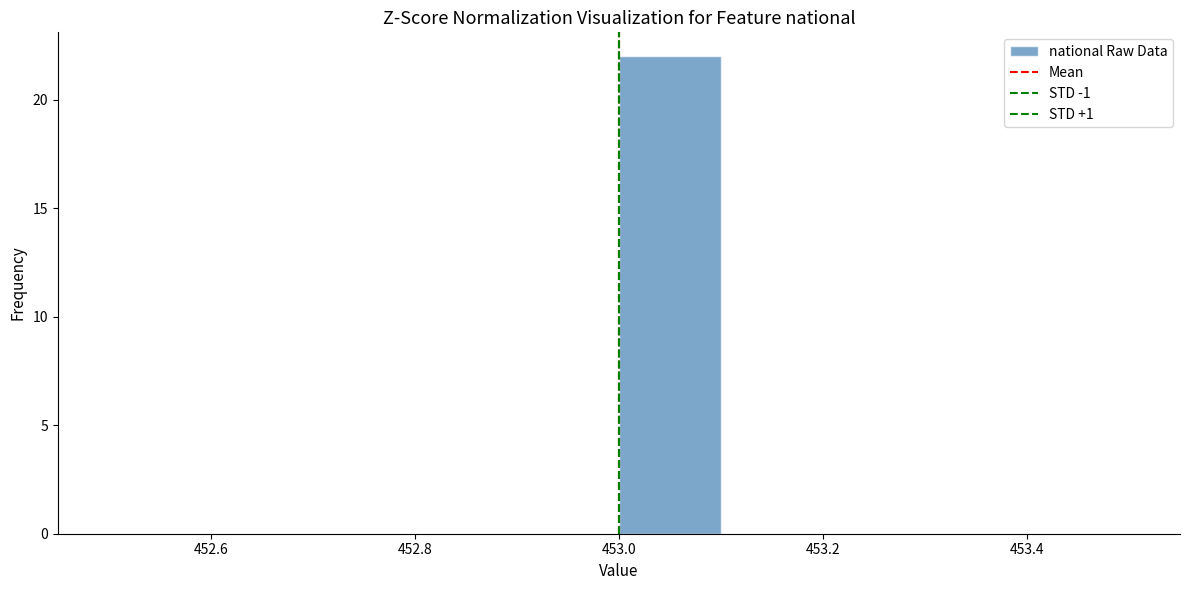

Reading left to right, transcribe this chart: for each bar, give the range it covers on the x-axis and its height. The values are not printed on the chart, so give them approximately, as read against the axis.

452.5 to 452.6: 0
452.6 to 452.7: 0
452.7 to 452.8: 0
452.8 to 452.9: 0
452.9 to 453.0: 0
453.0 to 453.1: 22
453.1 to 453.2: 0
453.2 to 453.3: 0
453.3 to 453.4: 0
453.4 to 453.5: 0